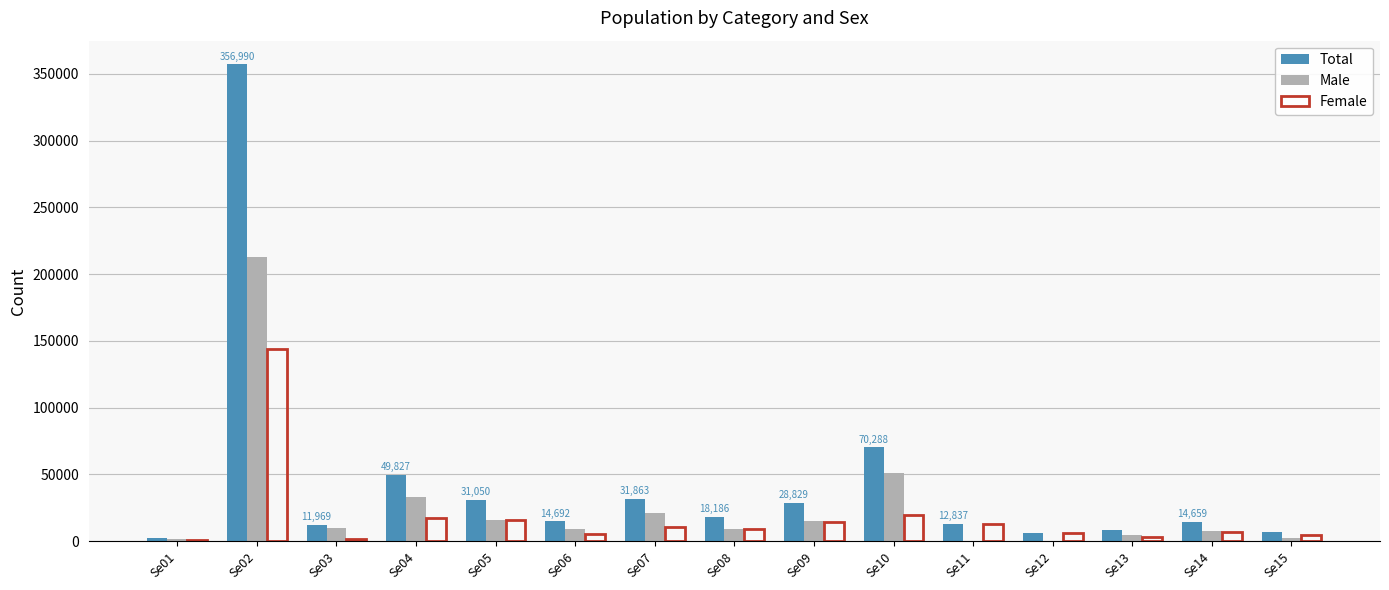

What is the average value of the Total series?

44301